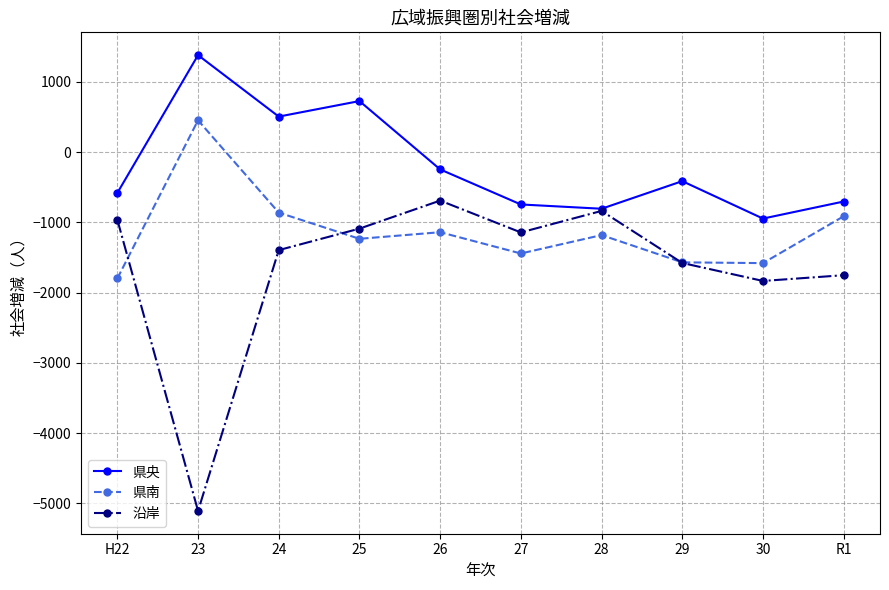

True or false: 県央 and 県南 cross at least once.

False